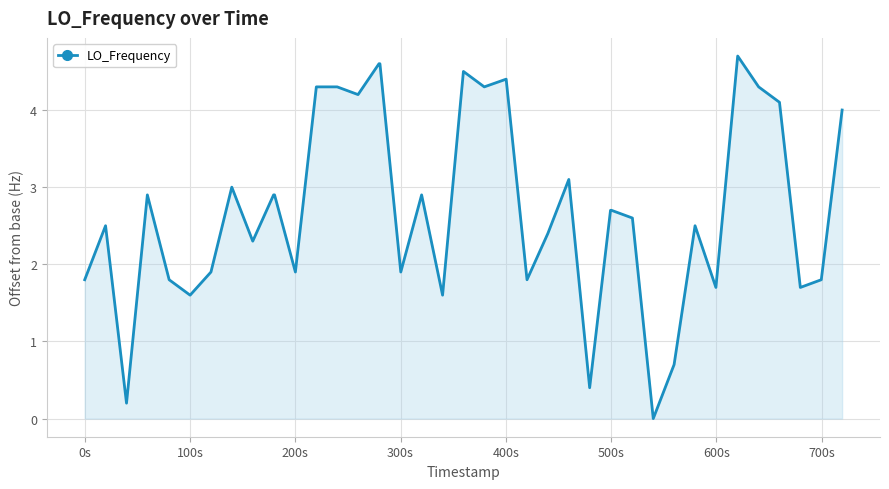

True or false: there are more than 0 points higher than both neighbors.

True